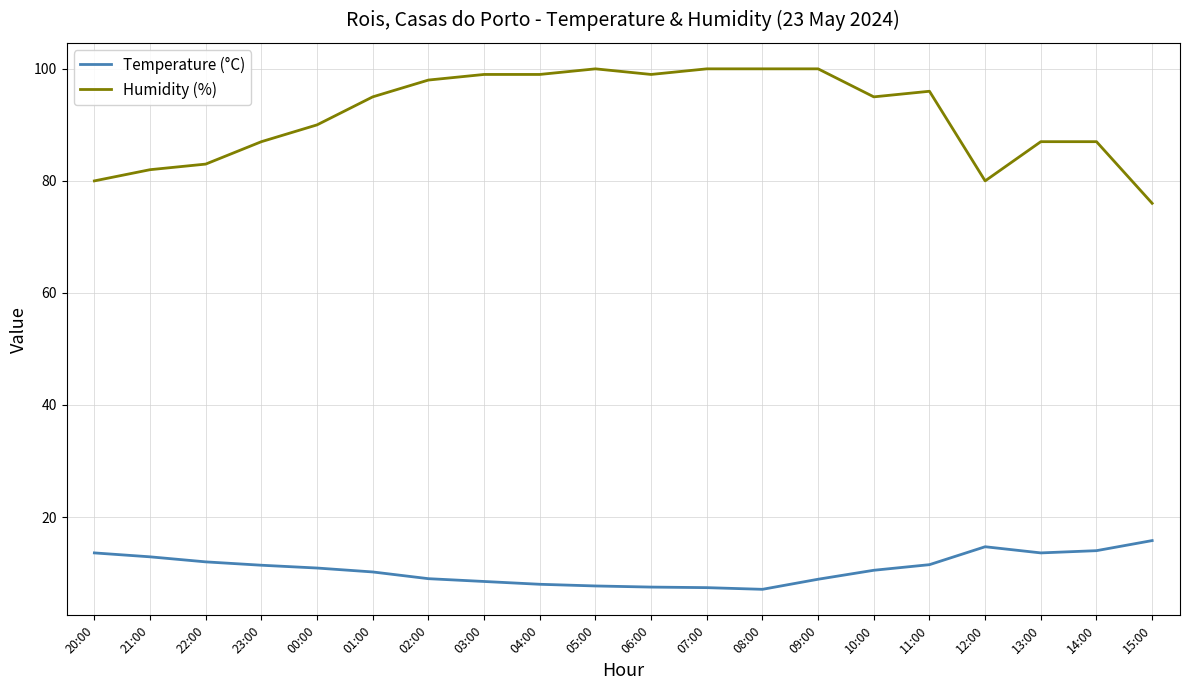

At how many categories does at least one series exceed 67?

20